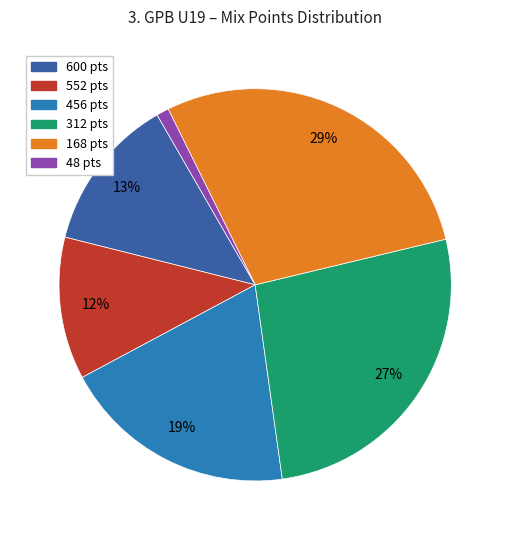

To the nearest percent, what is the average slice percentage?

17%